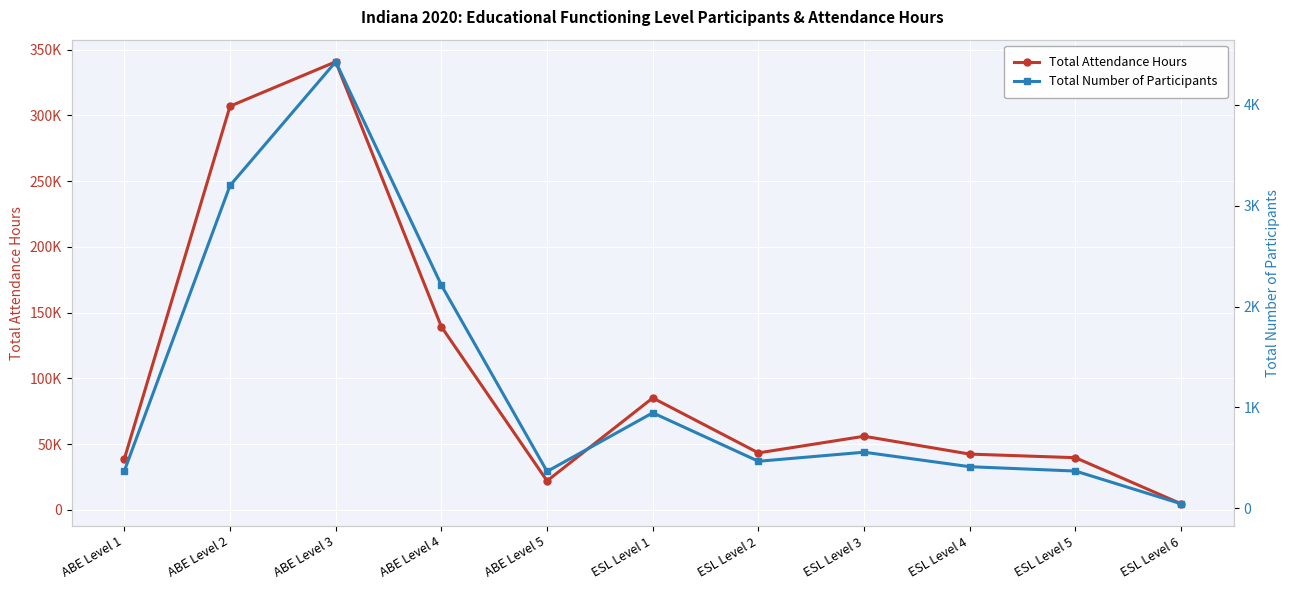

At which category is the sum across all series the highest?

ABE Level 3